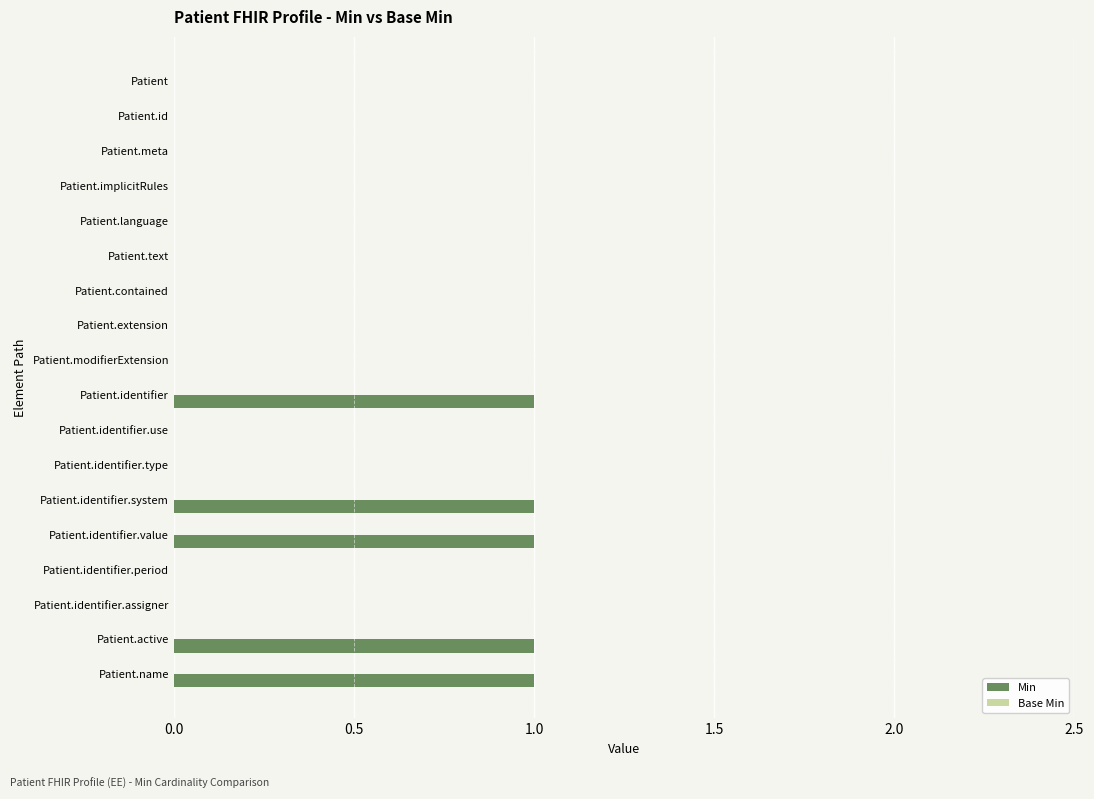

What is the sum of all values?

5